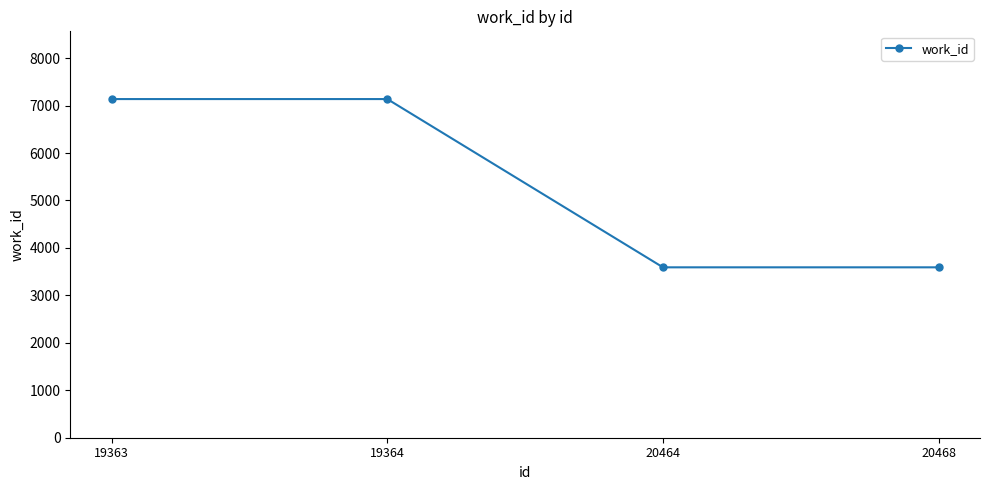

What is the change in value from 19363 to 20464?

-3546